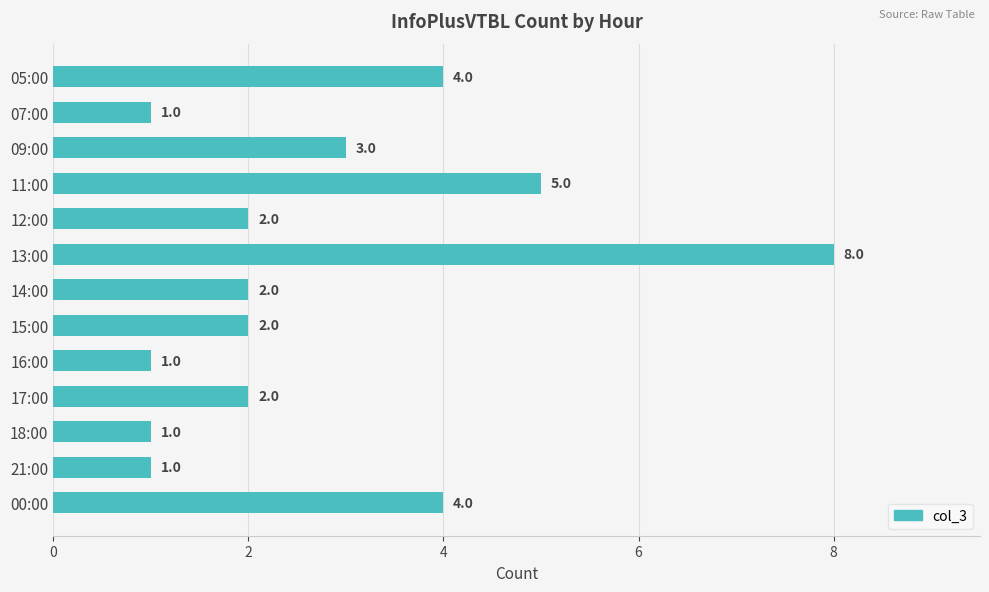

What is the sum of all values?

36